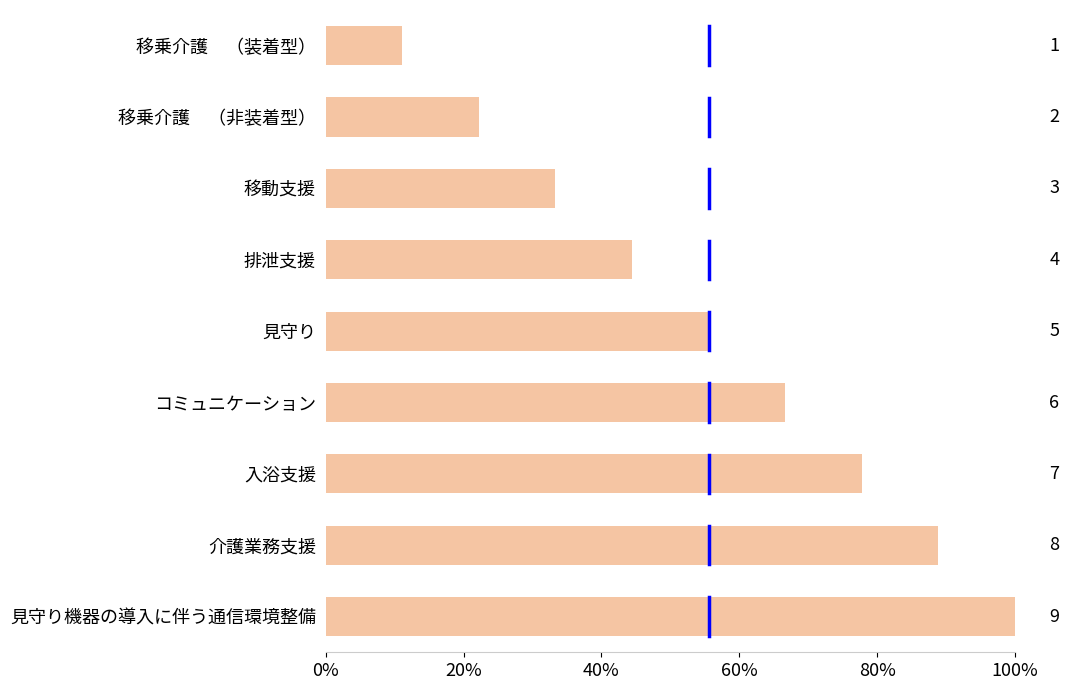

Does the chart contain stacked bars?

No